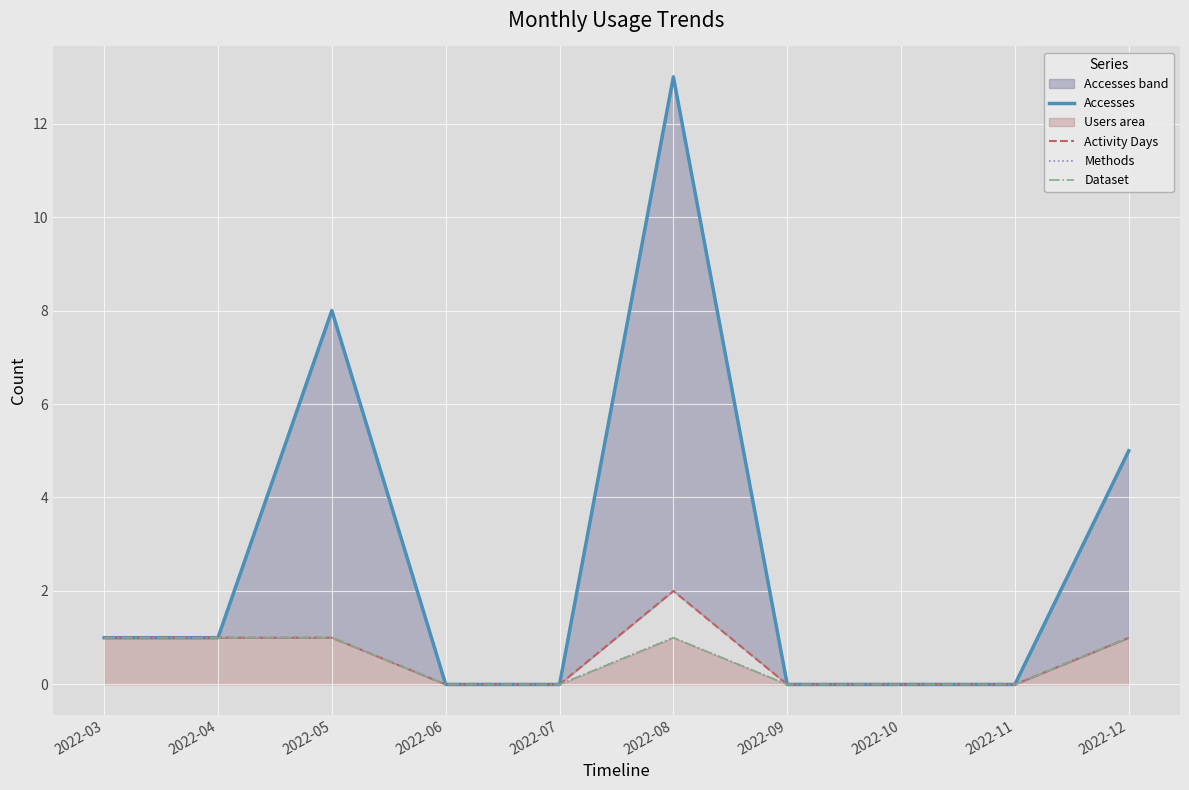

The Dataset series shows 0 at 2022-07. True or false?

True